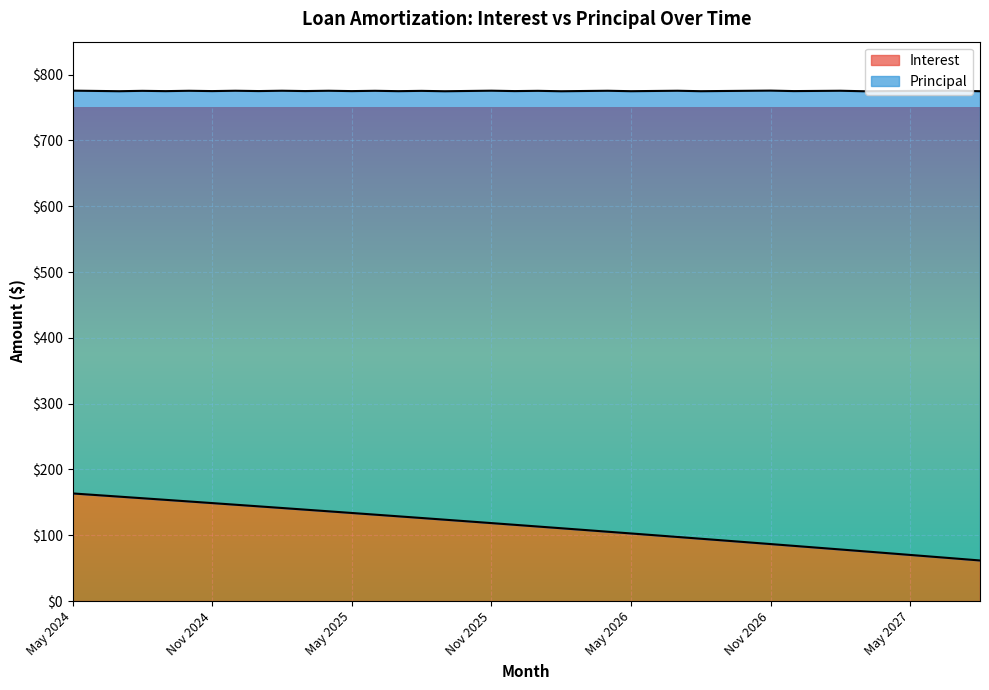

What is the difference between the maximum and second lowest values?

99.1